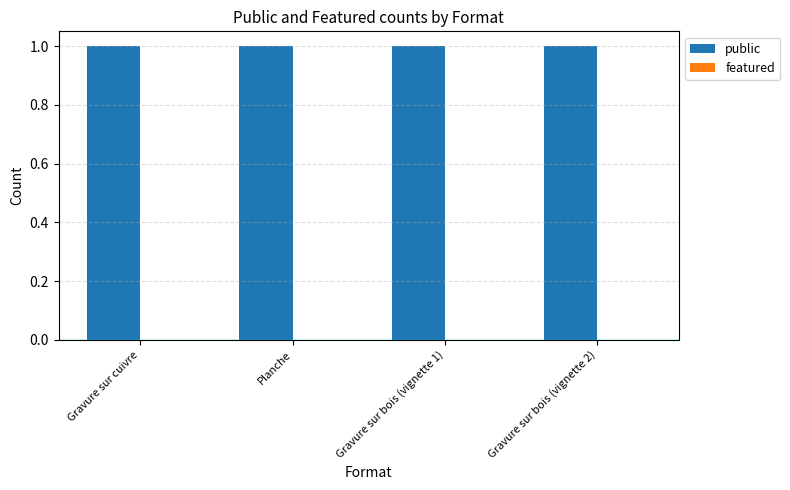

Are the bars horizontal?

No